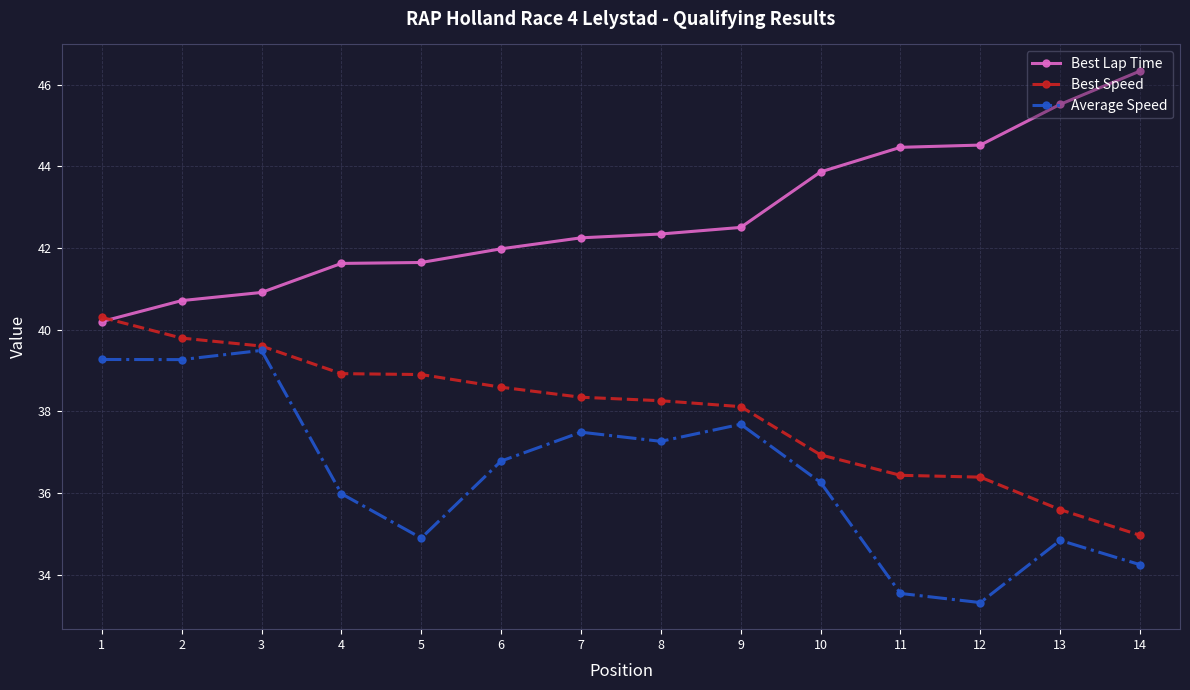

What is the greatest value displayed?

46.3